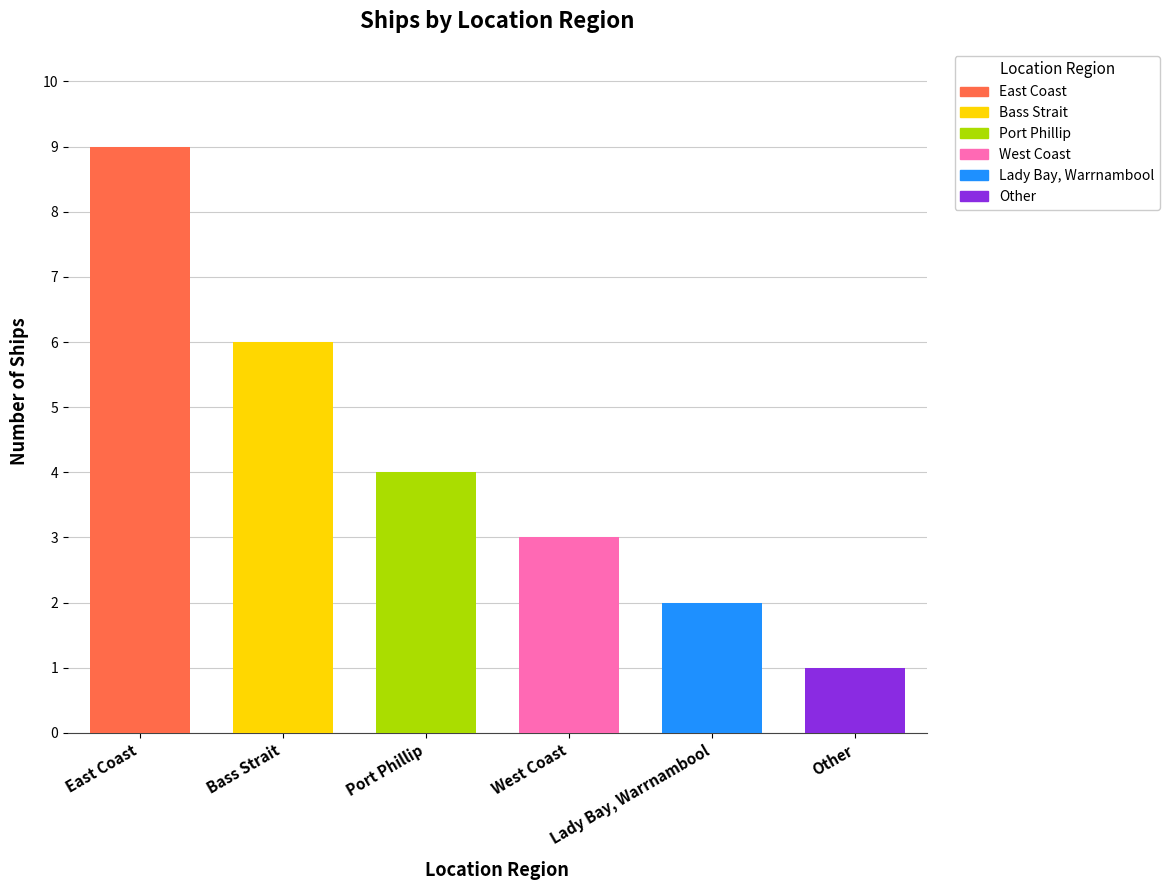

At which category does the chart reach its peak across all series?

East Coast